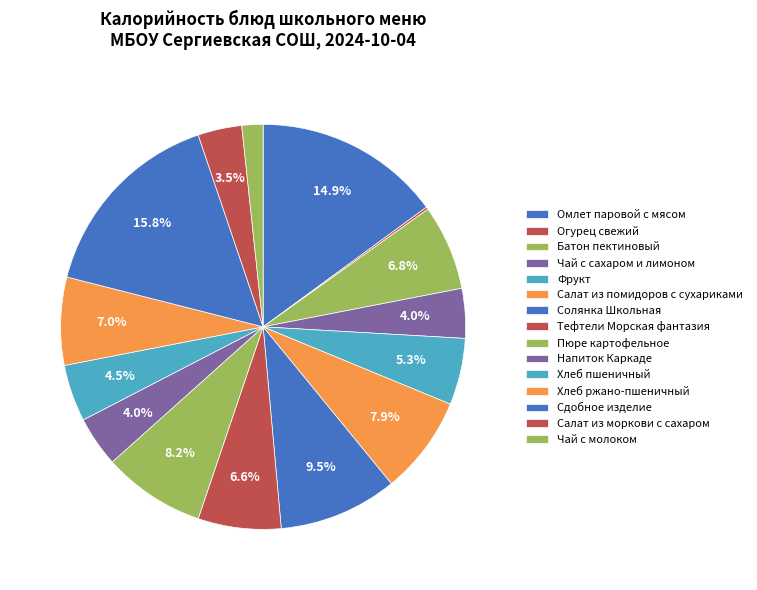

Is it true that Пюре картофельное is 8% of the pie?

True